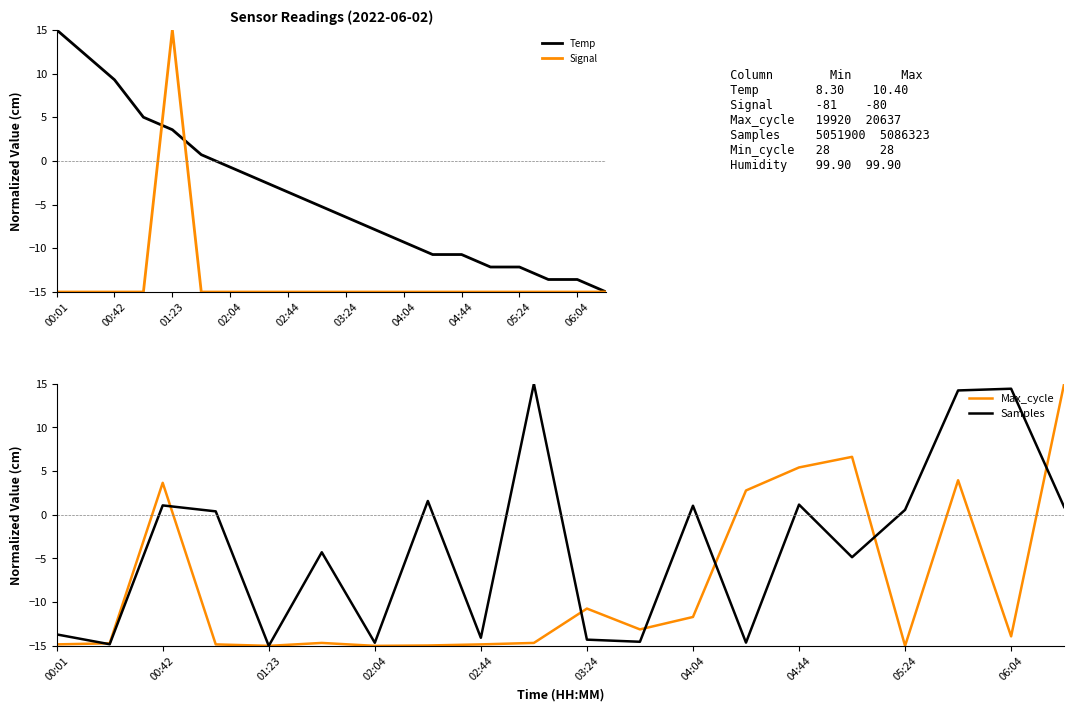

Is the value of Signal at 04:04 greater than the value of Temp at 04:04?

No